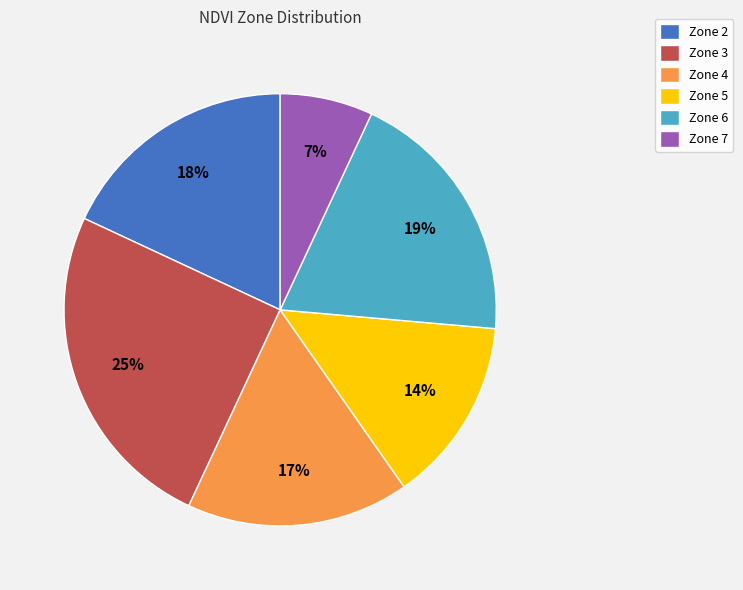

Is Zone 7 the majority of the pie?

No